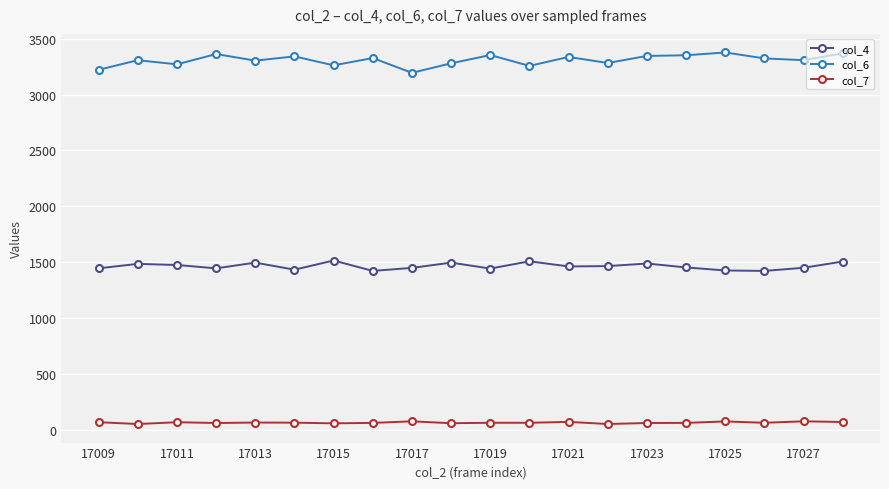

Rank the series by their average value, from highest to lowest.

col_6, col_4, col_7